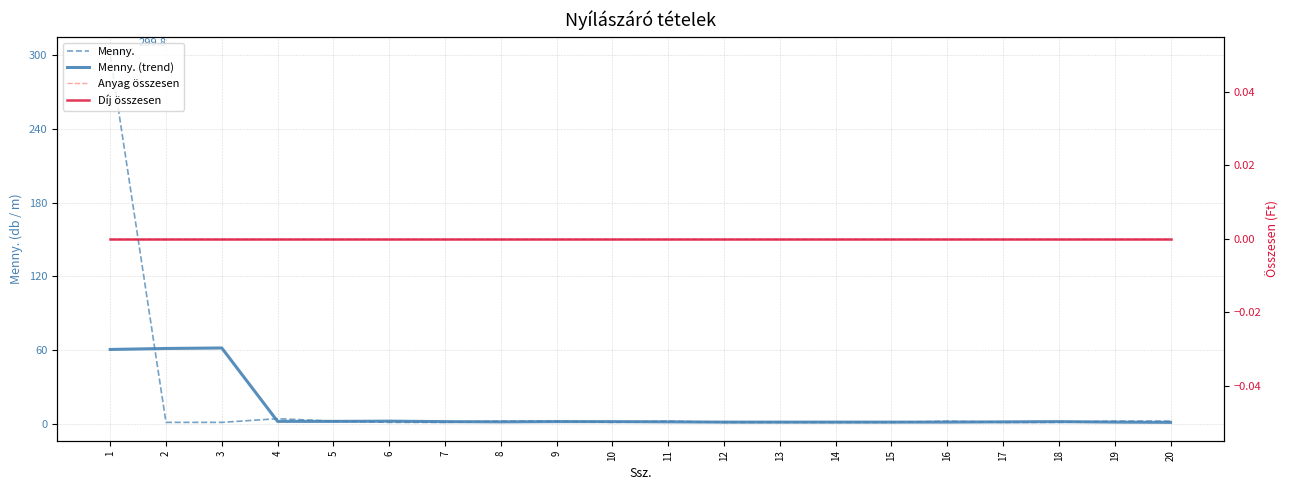

Does the chart have visible grid lines?

Yes